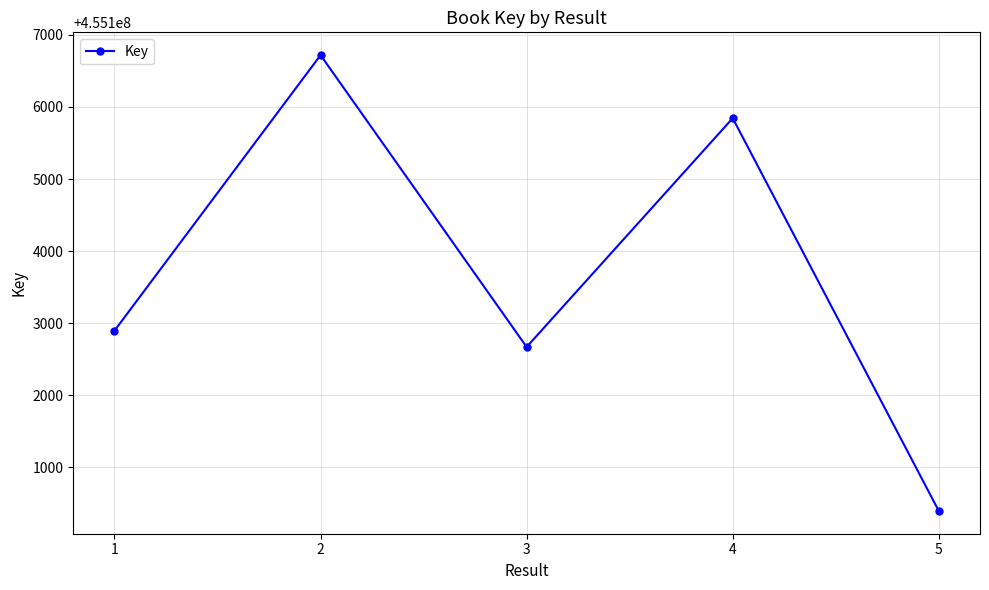

True or false: the data has more than 2 interior local peaks.

False